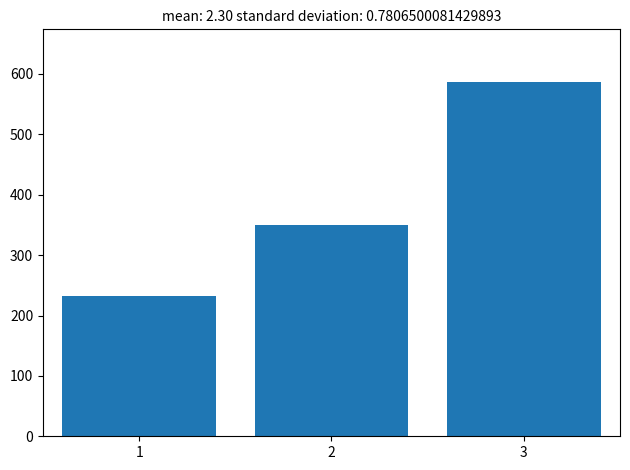

Reading left to right, extract all data points from this chart.

233	350	586